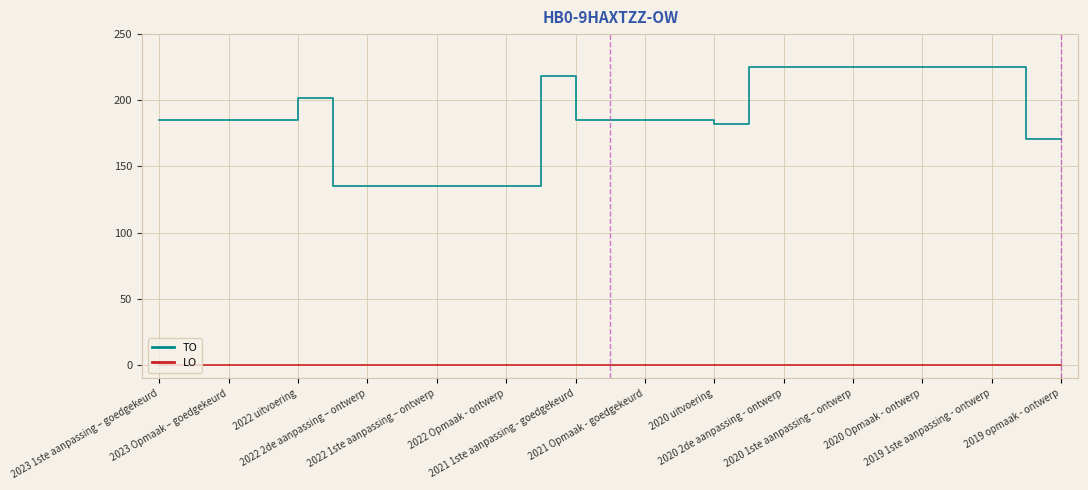

List the series in order of their peak value, lowest first.

LO, TO